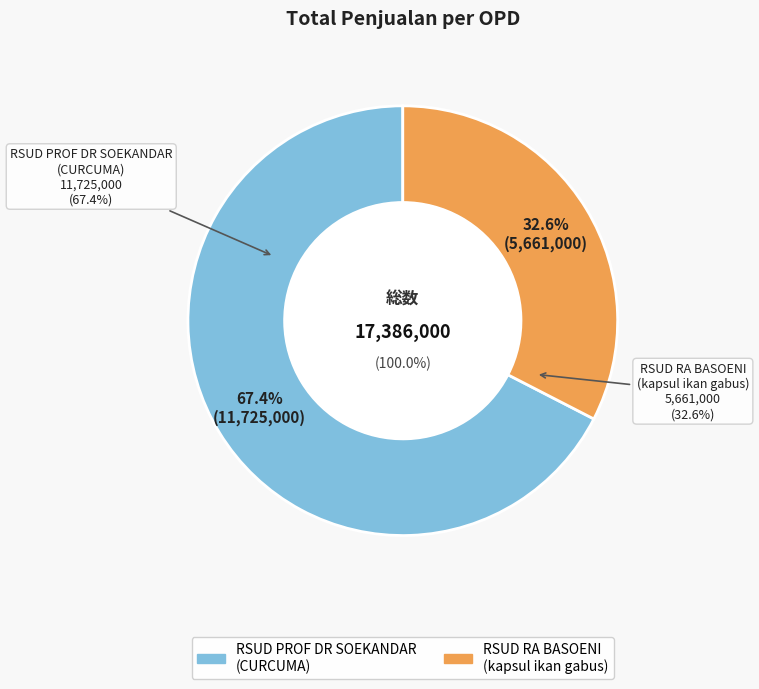

What is the ratio of the value at RSUD RA BASOENI
(kapsul ikan gabus) to the value at RSUD PROF DR SOEKANDAR
(CURCUMA)?

0.5